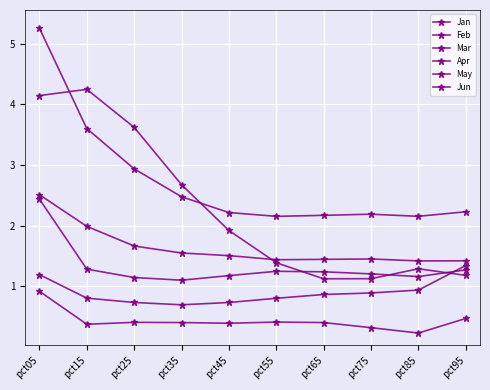

Rank the series by their maximum value, from highest to lowest.

Feb, Jan, Mar, Jun, May, Apr